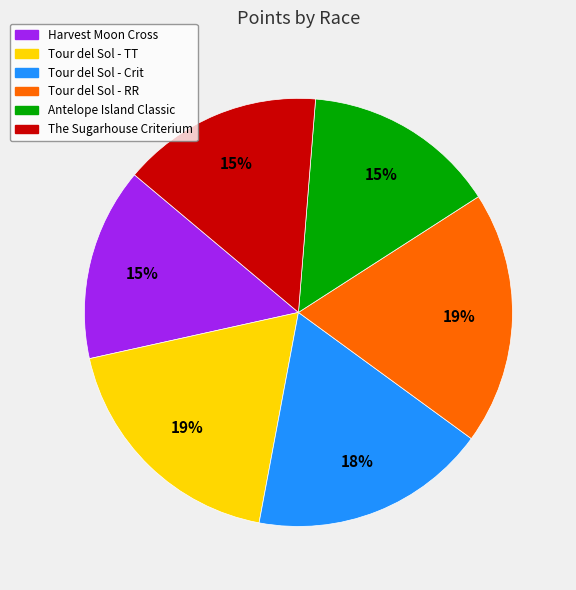

To the nearest percent, what is the difference between the Harvest Moon Cross and Tour del Sol - TT slice percentages?

4%